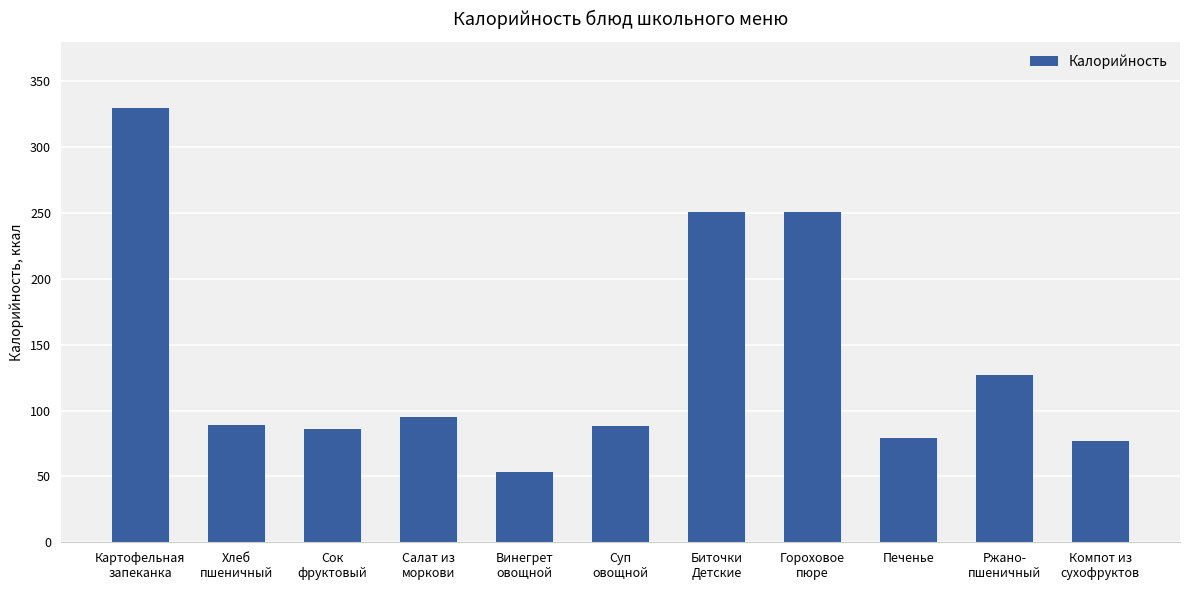

What is the sum of all values?

1524.5